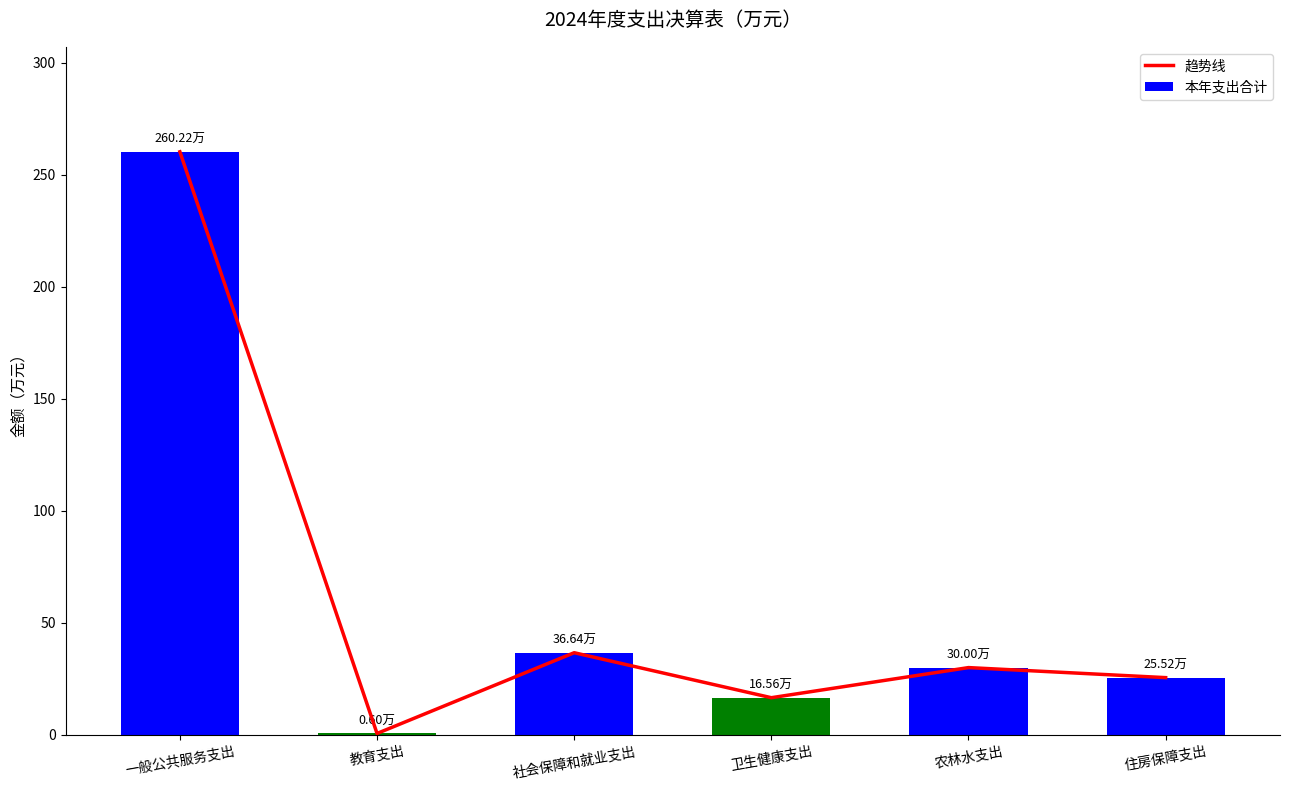

What is the sum of all 本年支出合计 values?

369.5